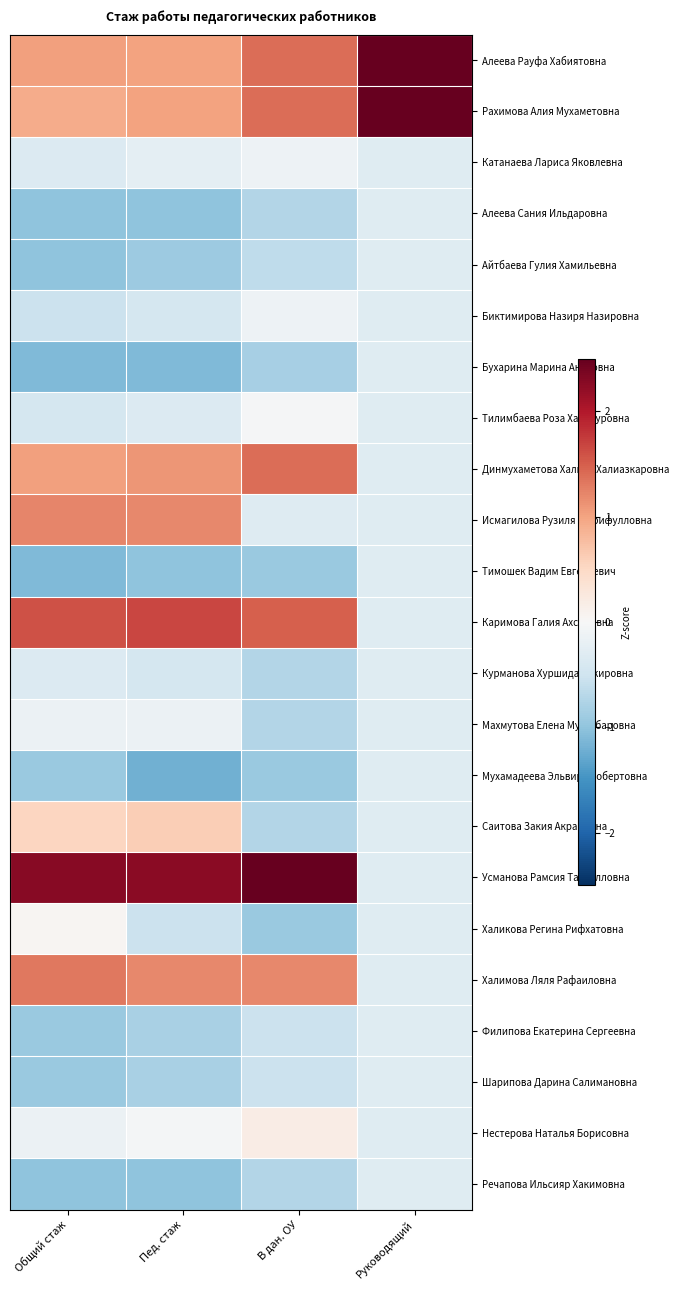

What is the greatest value displayed?

3.5